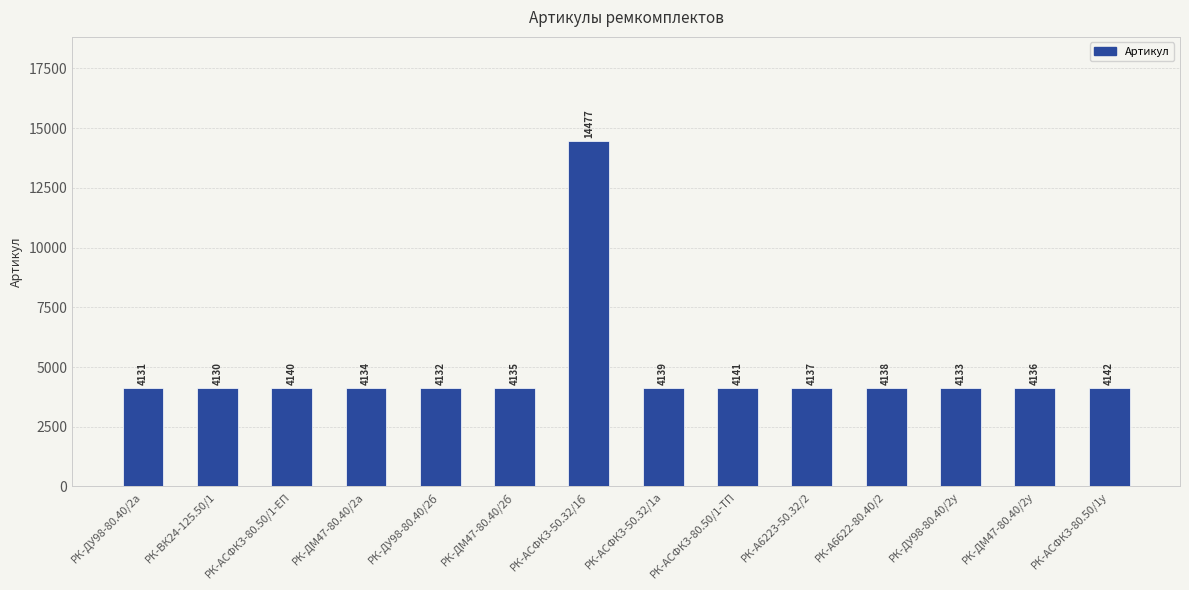

What value does the data have at РК-А6223-50.32/2?

4137